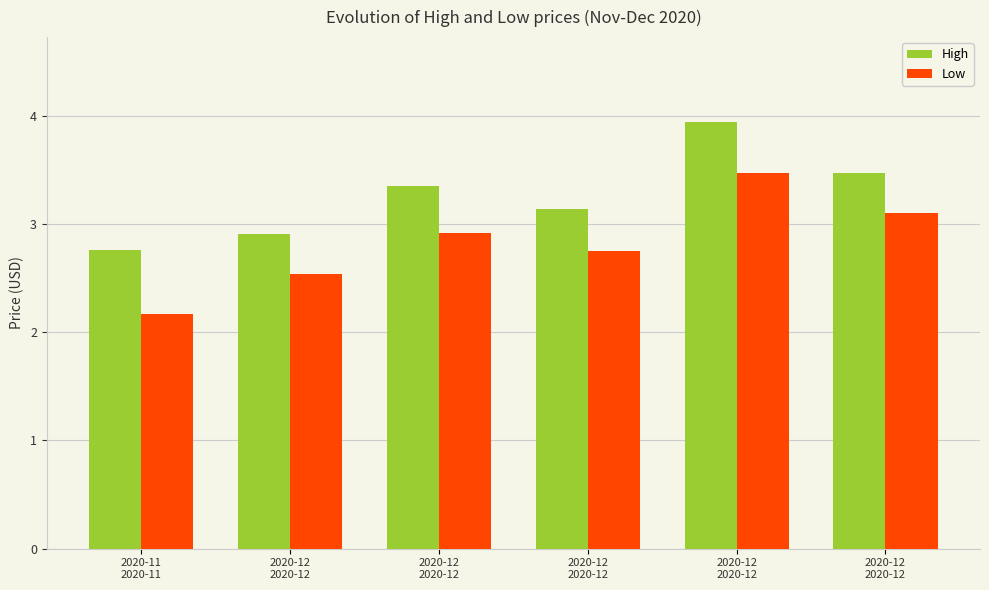

Which has a higher value, 2020-11
2020-11 or 2020-12
2020-12?

2020-12
2020-12